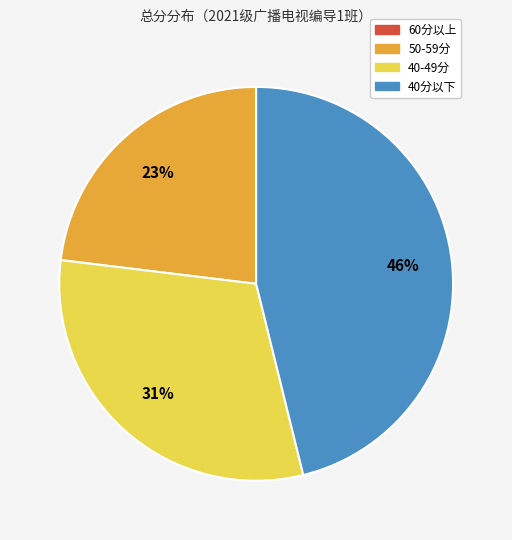

Is there a majority slice in this chart?

No